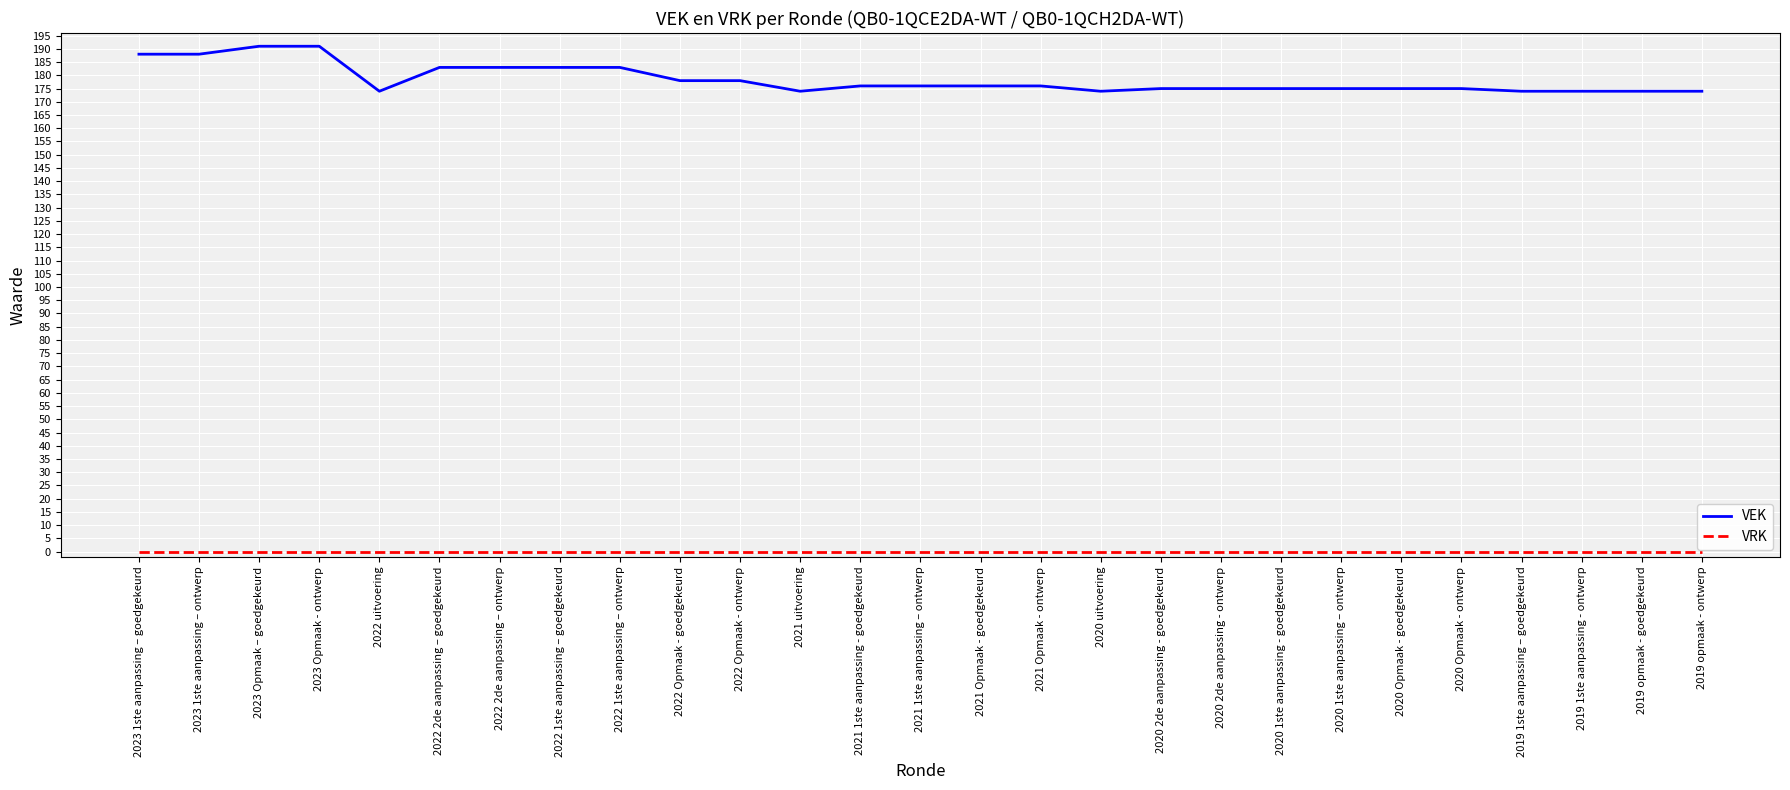

What position from the right is 2020 uitvoering?

11